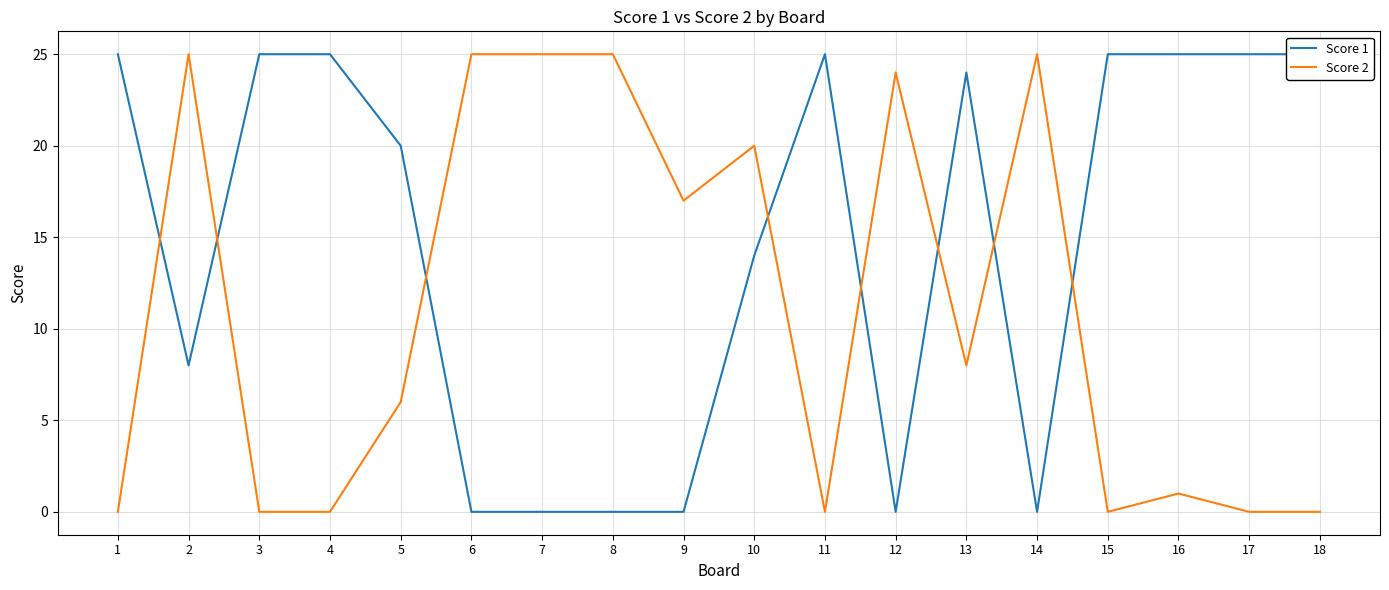

Rank the categories by Score 2 value from lowest to highest.

1, 3, 4, 11, 15, 17, 18, 16, 5, 13, 9, 10, 12, 2, 6, 7, 8, 14